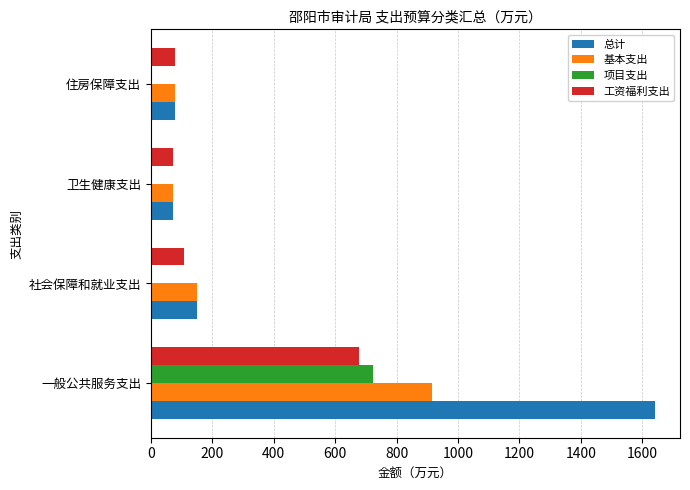

The 基本支出 series shows 78.5 at 住房保障支出. True or false?

True